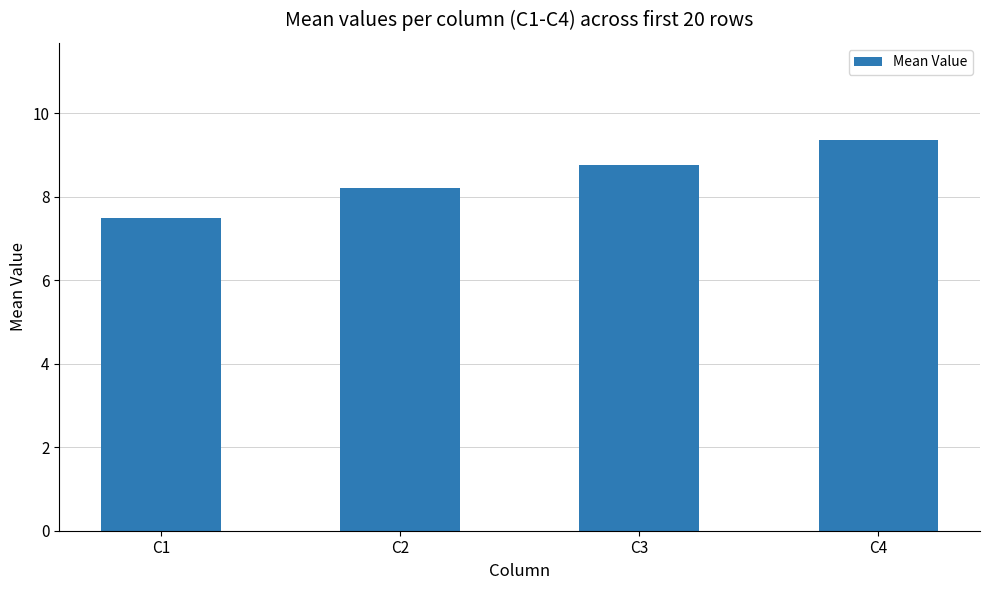

What is the smallest value displayed?

7.5